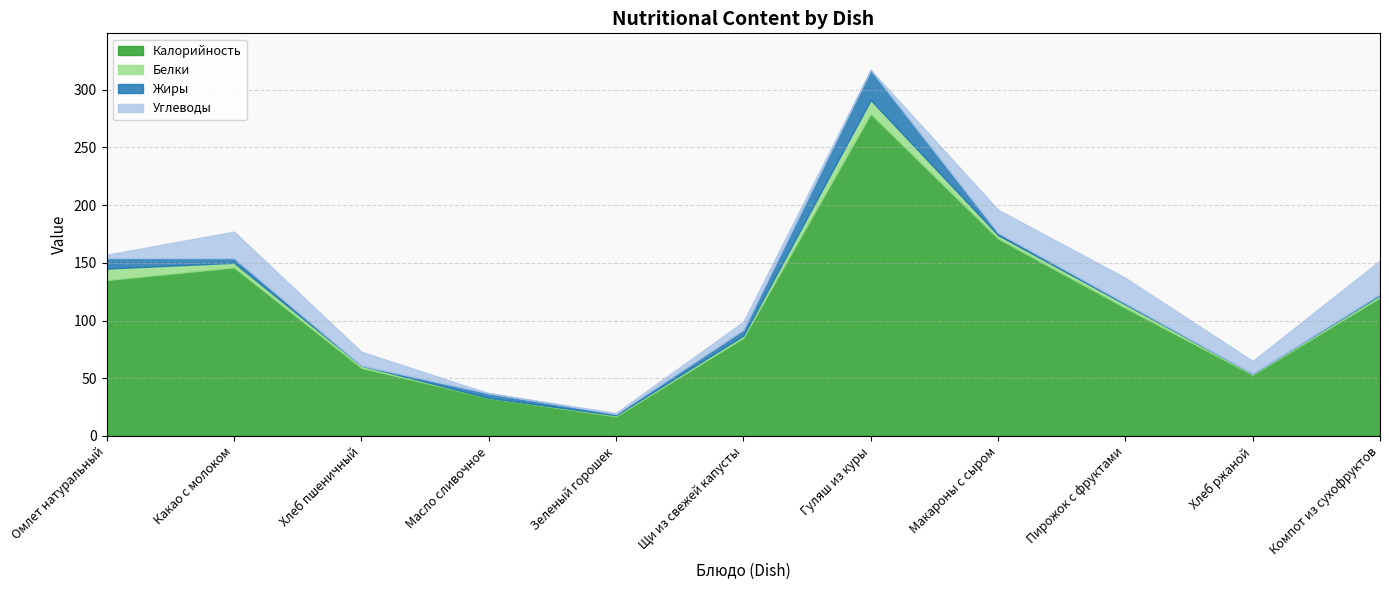

Reading left to right, transcribe all the data shown in this chart.

Калорийность: Омлет натуральный=135	Какао с молоком=146	Хлеб пшеничный=59	Масло сливочное=33	Зеленый горошек=17	Щи из свежей капусты=85	Гуляш из куры=279	Макароны с сыром=171	Пирожок с фруктами=111	Хлеб ржаной=53	Компот из сухофруктов=120
Белки: Омлет натуральный=10	Какао с молоком=4	Хлеб пшеничный=2	Масло сливочное=0	Зеленый горошек=1	Щи из свежей капусты=2	Гуляш из куры=12	Макароны с сыром=3	Пирожок с фруктами=3	Хлеб ржаной=1	Компот из сухофруктов=2
Жиры: Омлет натуральный=9	Какао с молоком=4	Хлеб пшеничный=0	Масло сливочное=4	Зеленый горошек=1	Щи из свежей капусты=5	Гуляш из куры=26	Макароны с сыром=2	Пирожок с фруктами=1	Хлеб ржаной=0	Компот из сухофруктов=1
Углеводы: Омлет натуральный=3	Какао с молоком=23	Хлеб пшеничный=12	Масло сливочное=0	Зеленый горошек=1	Щи из свежей капусты=7	Гуляш из куры=0	Макароны с сыром=20	Пирожок с фруктами=22	Хлеб ржаной=11	Компот из сухофруктов=29